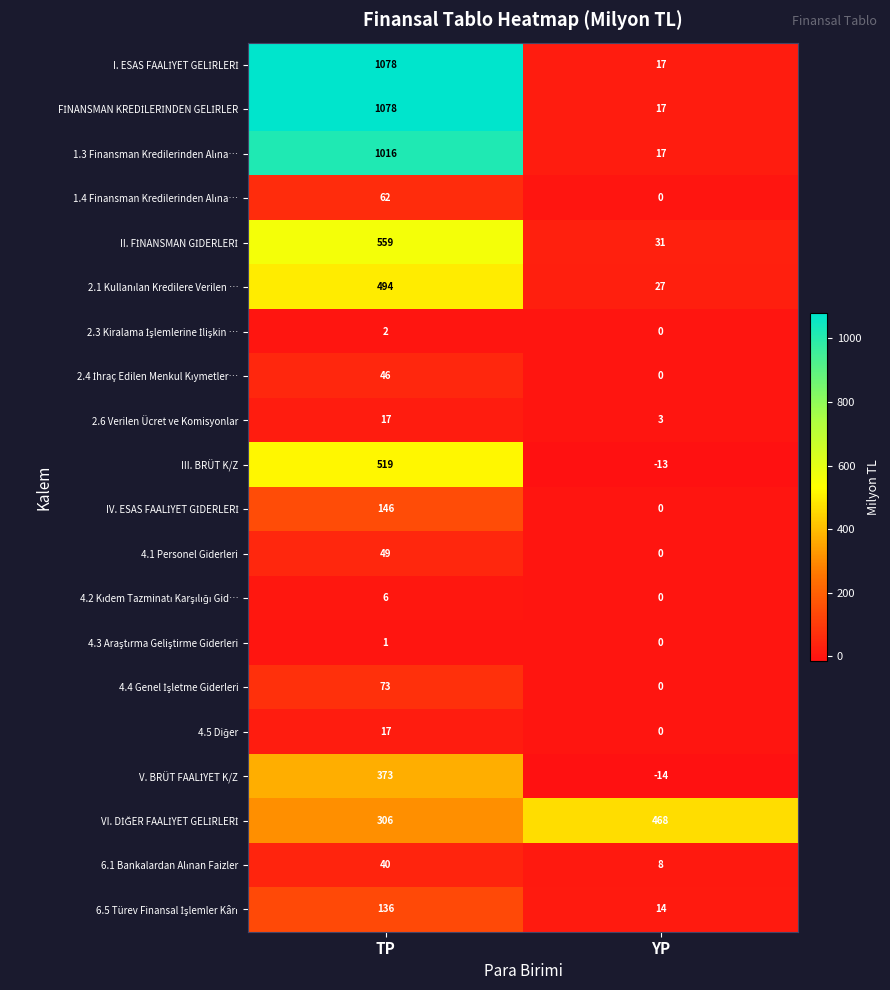

What is the sum of all III. BRÜT K/Z values?

506